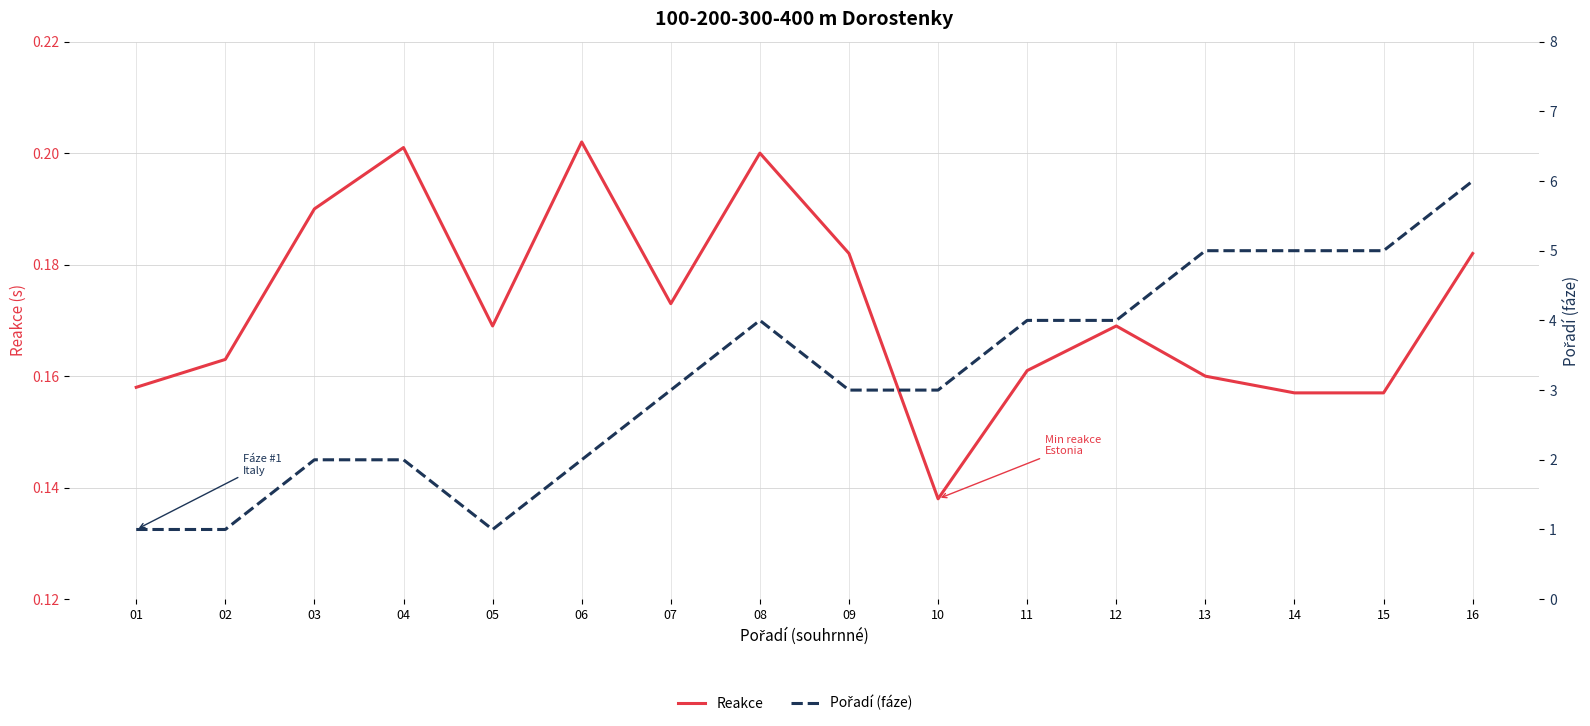

Where is Reakce nearest to the value 0?

10